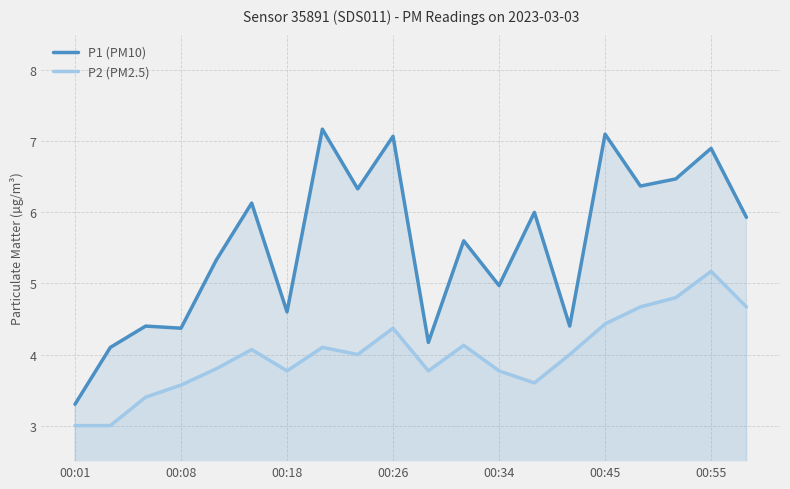

What is the approximate value of P1 (PM10) at 7?

7.2